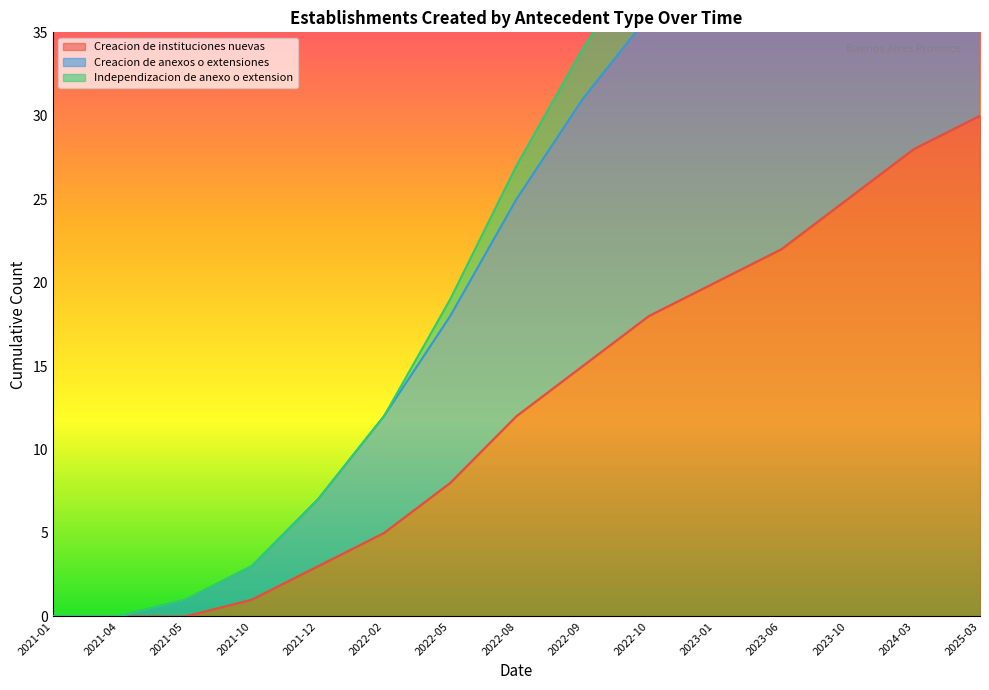

Which series has the largest total across all categories?

Creacion de anexos o extensiones